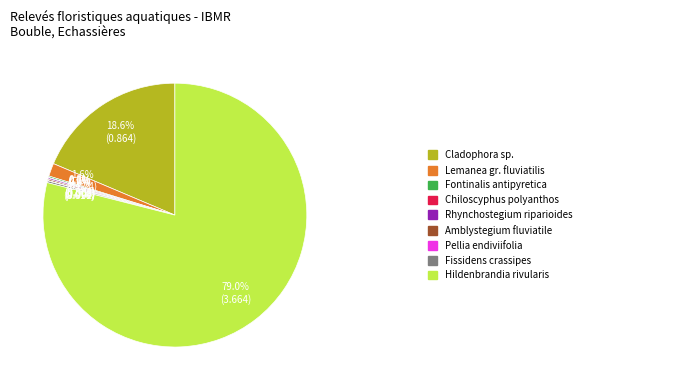

Does any single category account for the majority?

Yes